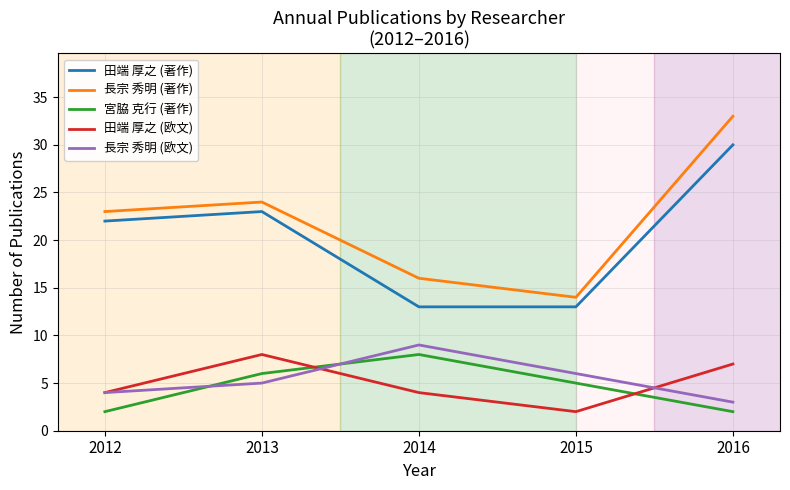

Count the 長宗 秀明 (欧文) values in the range 4 to 6.

3